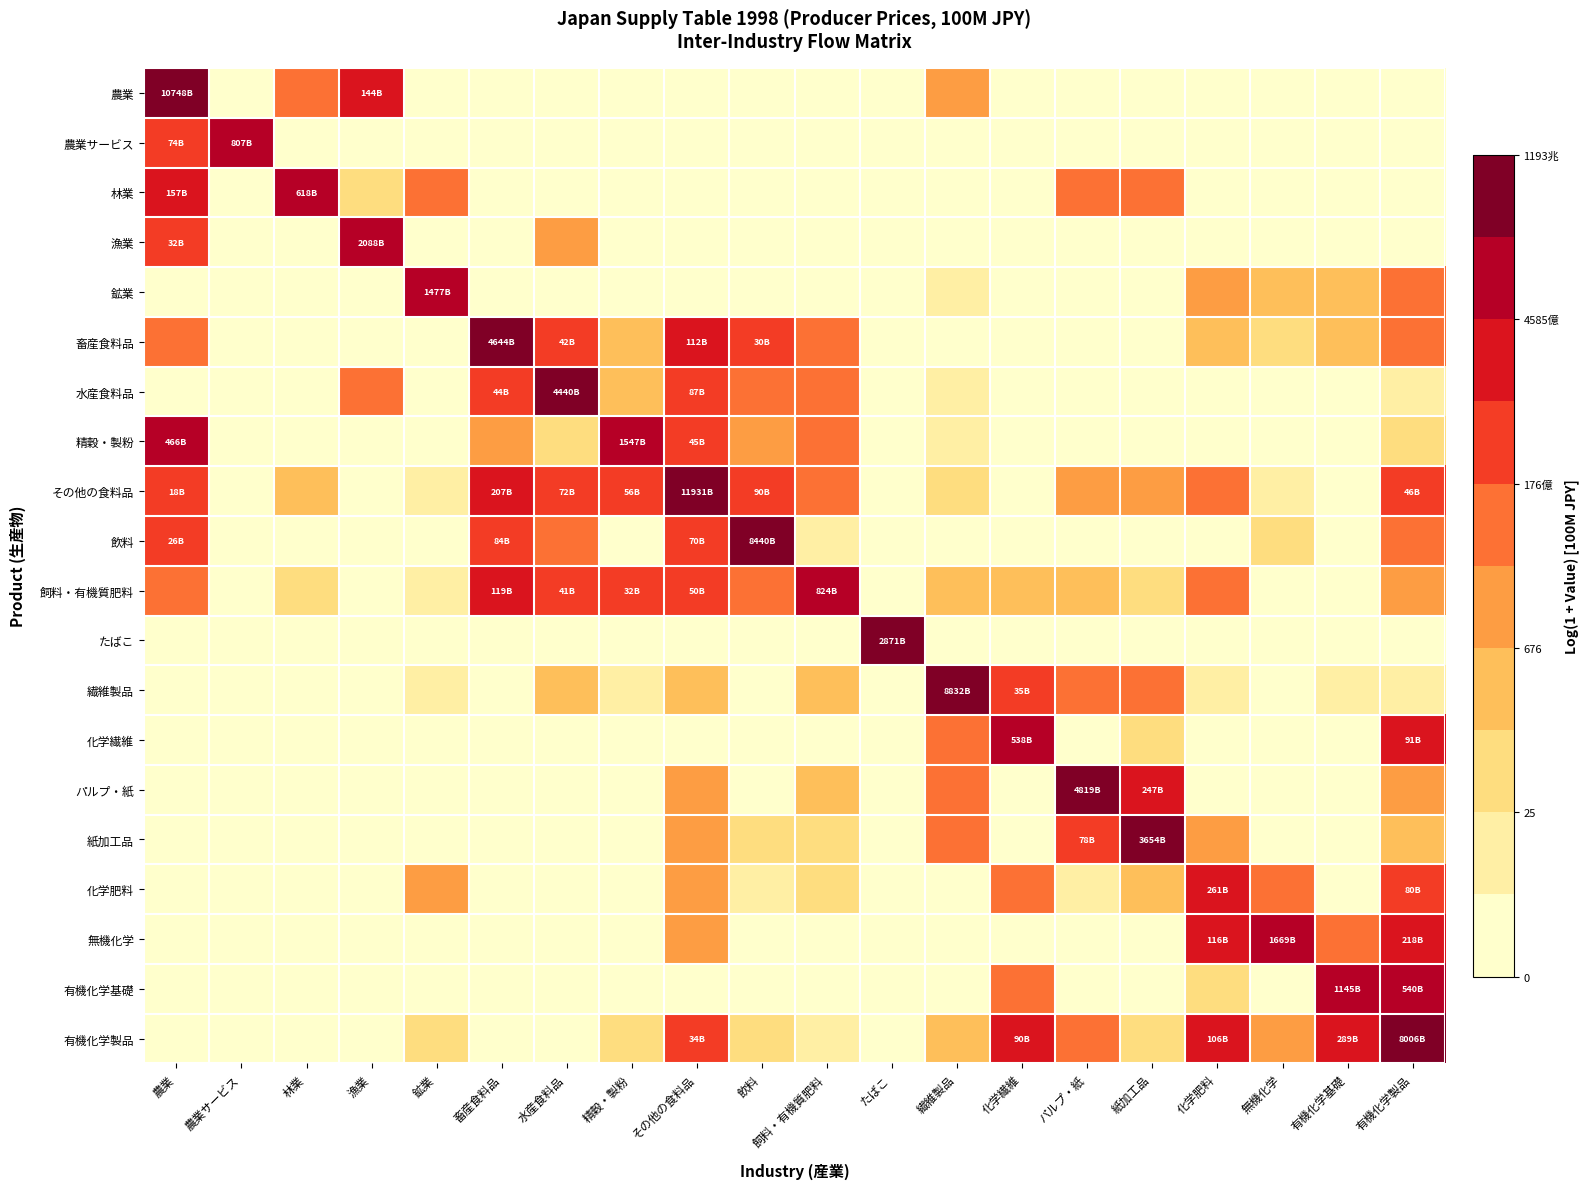

At how many categories does at least one series exceed 5?

20